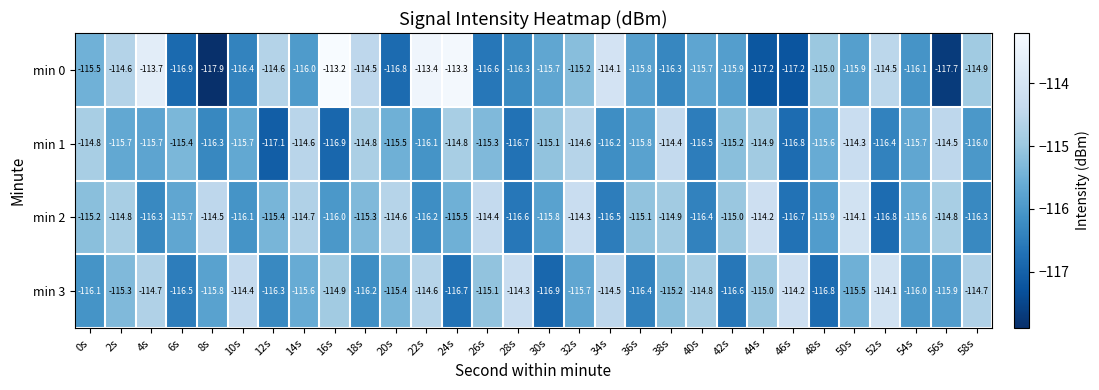

At which label is min 1 closest to -115?

30s